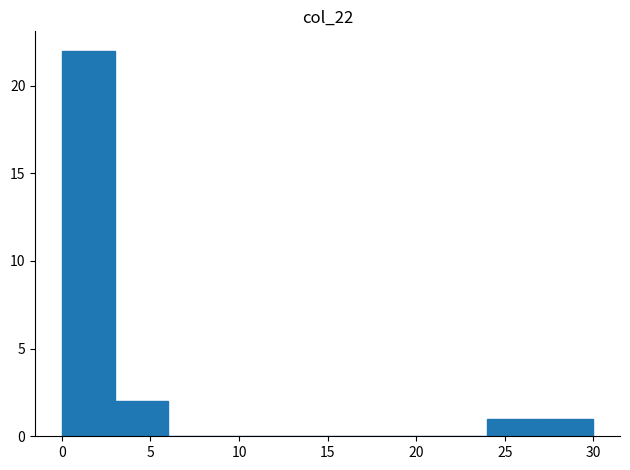

Reading left to right, transcribe this chart: for each bar, give the range it covers on the x-axis and its height. The values are not printed on the chart, so give them approximately, as read against the axis.

0 to 3: 22
3 to 6: 2
6 to 9: 0
9 to 12: 0
12 to 15: 0
15 to 18: 0
18 to 21: 0
21 to 24: 0
24 to 27: 1
27 to 30: 1